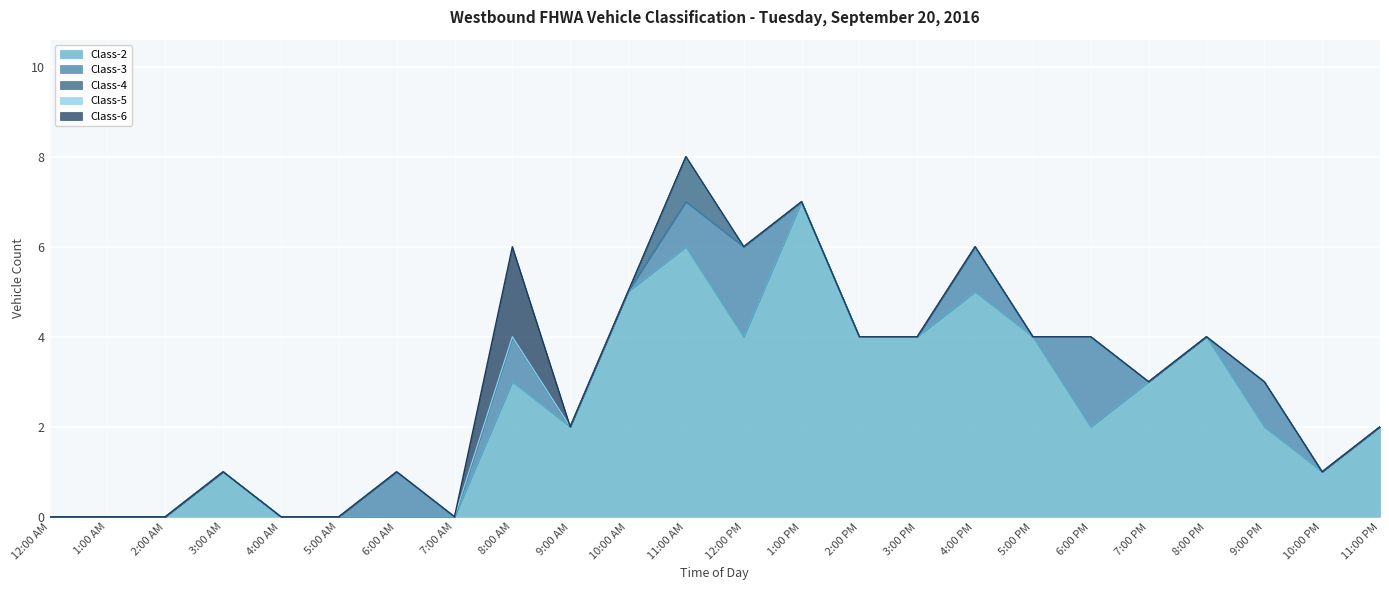

True or false: Class-6 and Class-3 intersect in this chart.

False